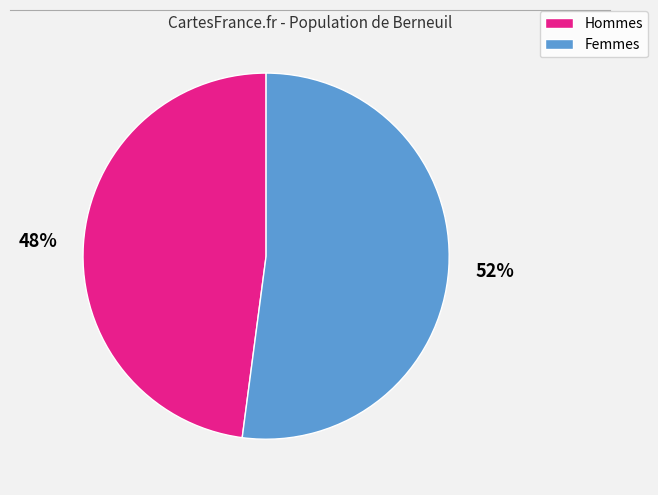

To the nearest percent, what is the difference between the largest and smallest slice percentages?

4%